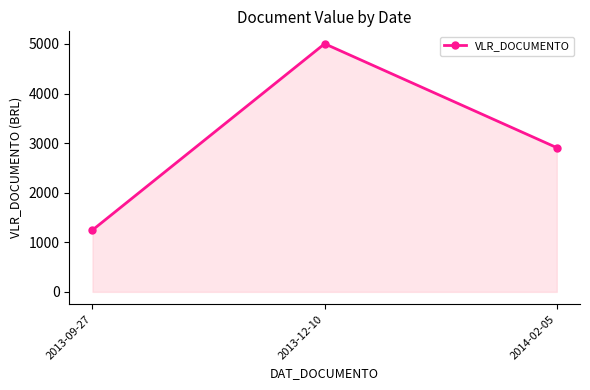

Which label corresponds to the largest value in the chart?

2013-12-10